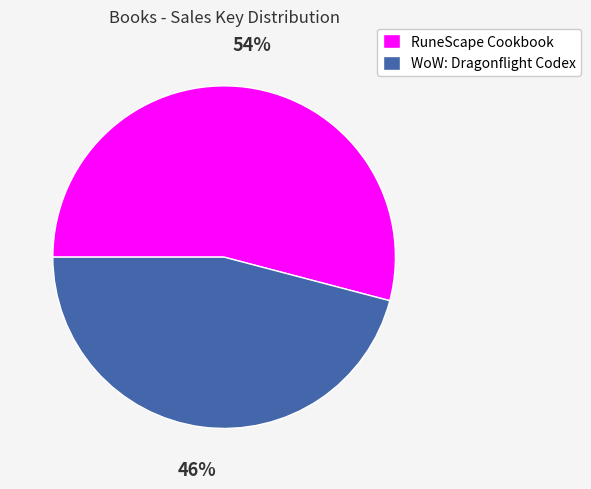

How many segments does this pie chart have?

2